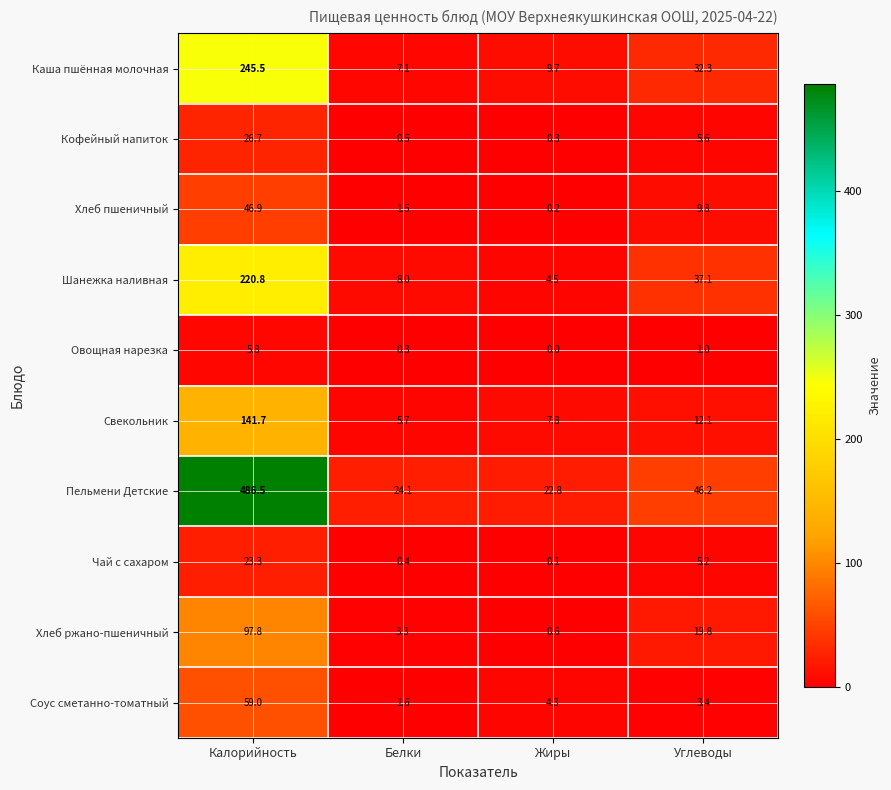

How many categories are shown in the chart?

4